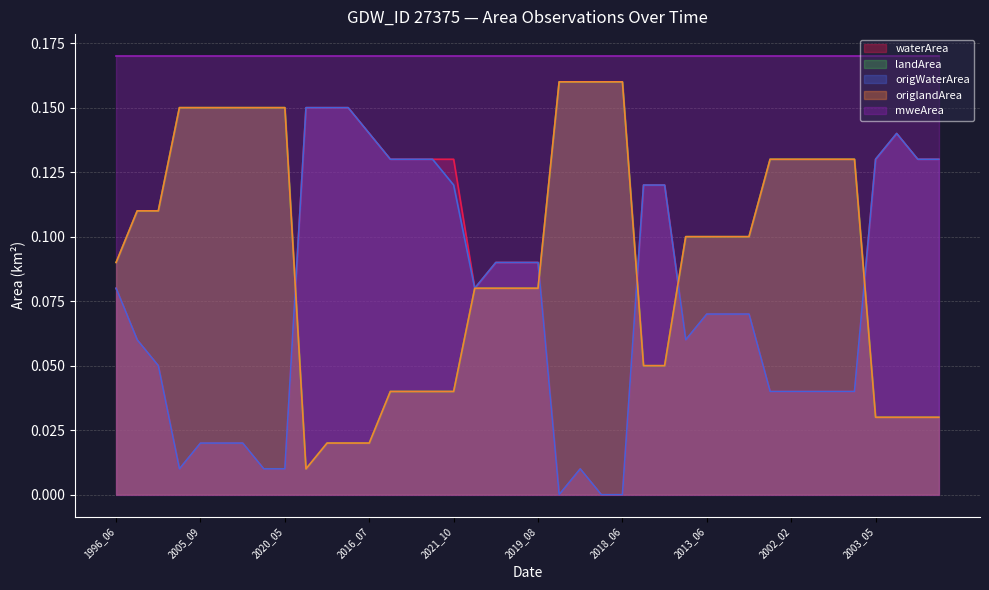

What is the maximum value for landArea?

0.2